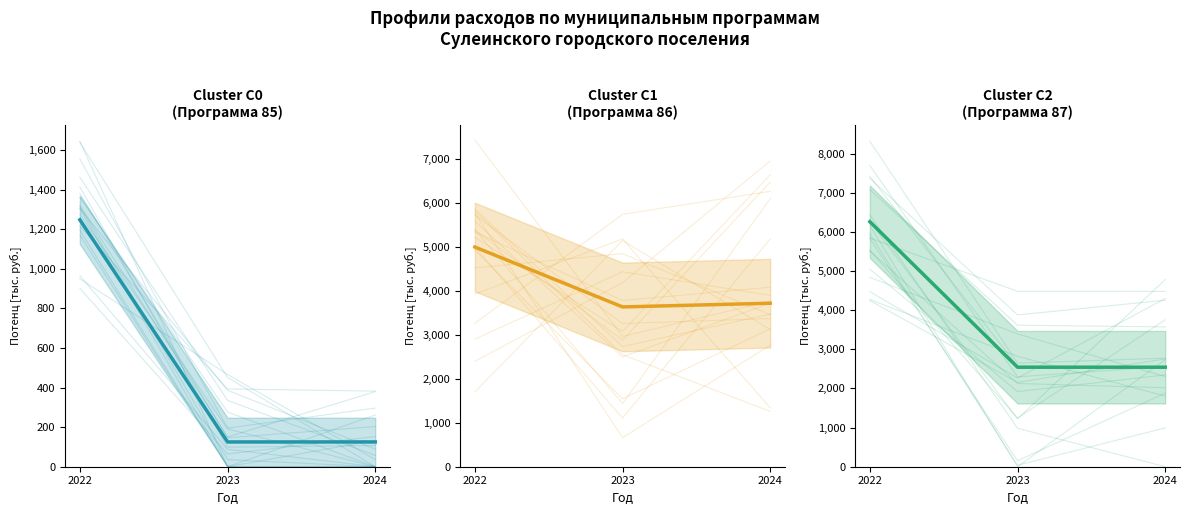

At 2024, list the series in order from smallest to largest.

Организация и ЧС (Программа 85) (mean), Благоустройство (Программа 87) (mean), Содержание дорог (Программа 86) (mean)